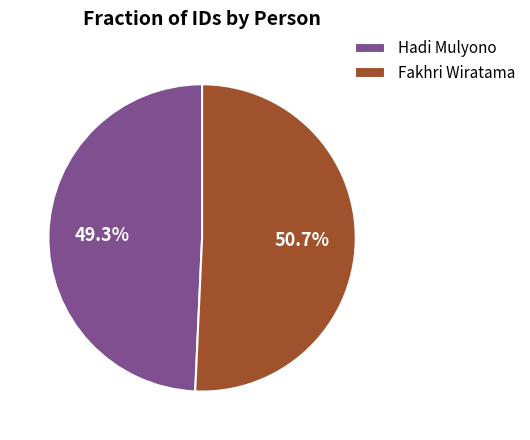

To the nearest percent, what is the combined percentage of Fakhri Wiratama and Hadi Mulyono?

100%